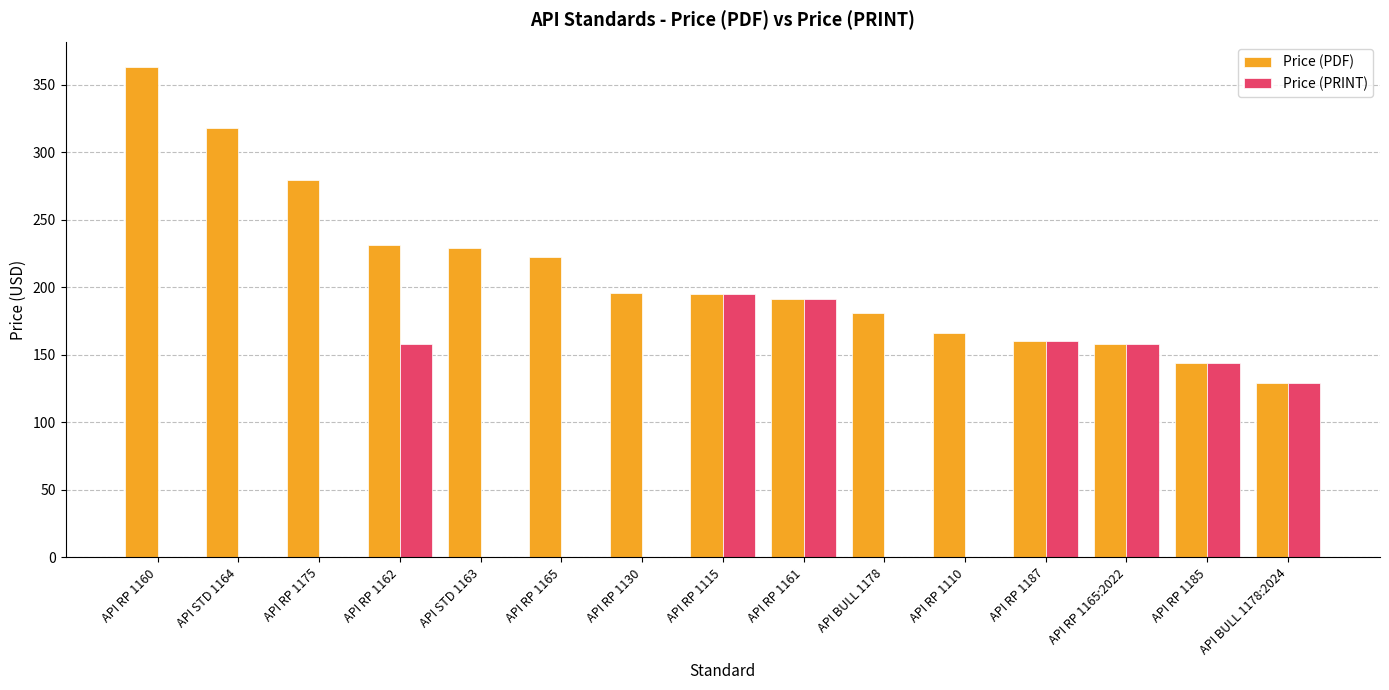

Which category has the highest value in the Price (PDF) series?

API RP 1160